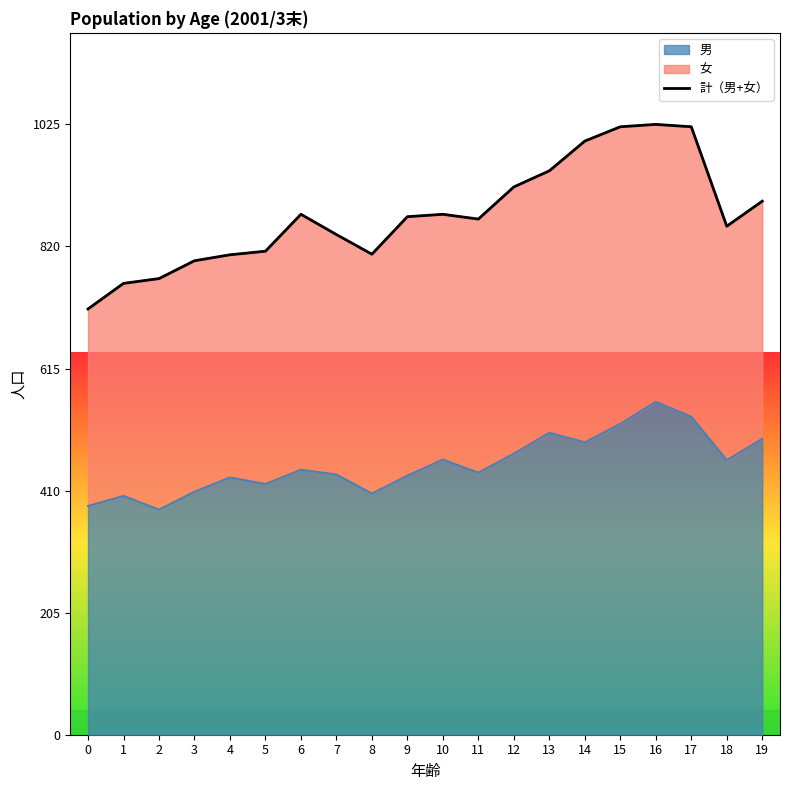

Read the value at 7, to the nearest 50.

850